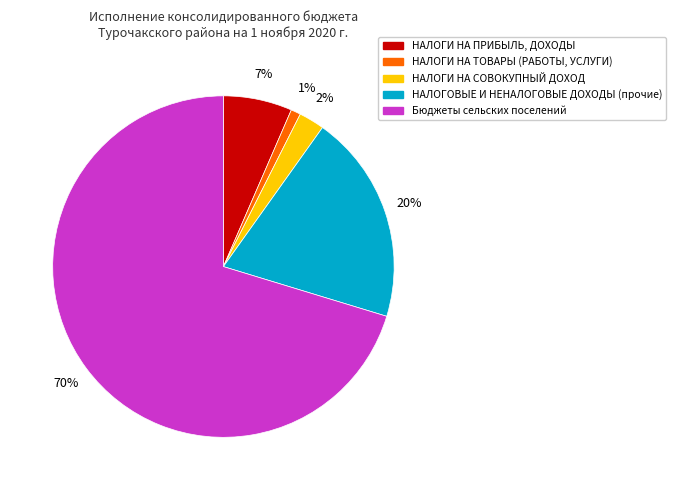

What percentage is the НАЛОГИ НА СОВОКУПНЫЙ ДОХОД slice, to the nearest percent?

2%